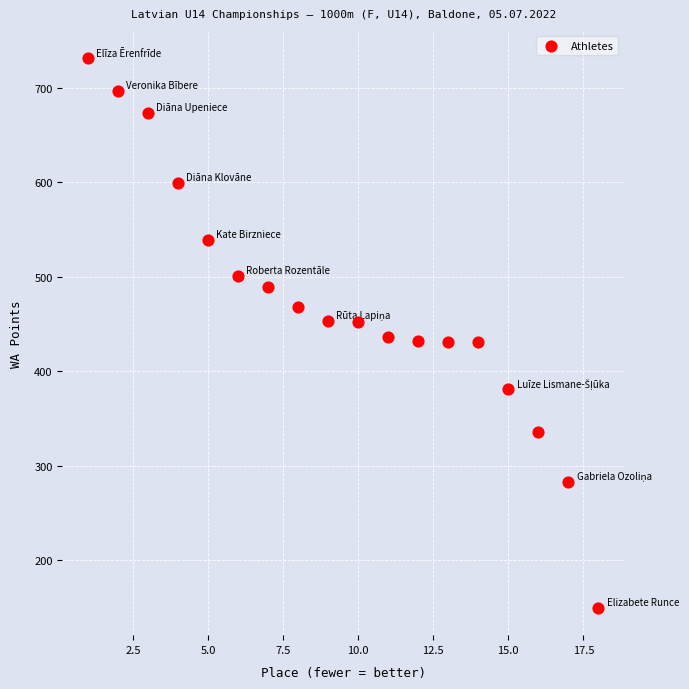

What is the range of X values (max minus min)?

17